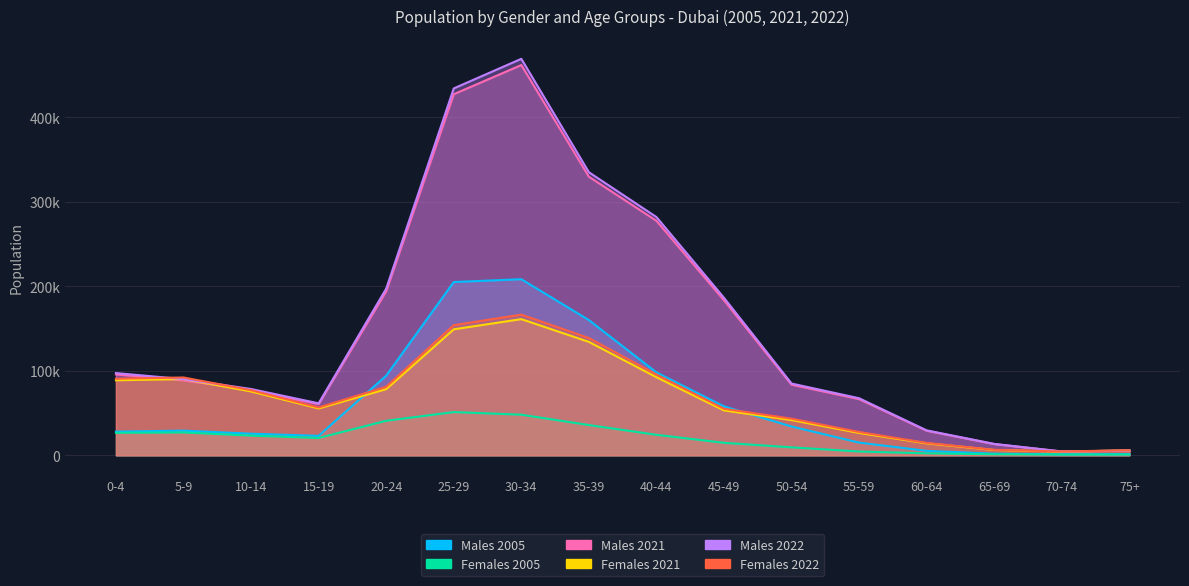

True or false: Males 2021 and Females 2005 cross at least once.

False